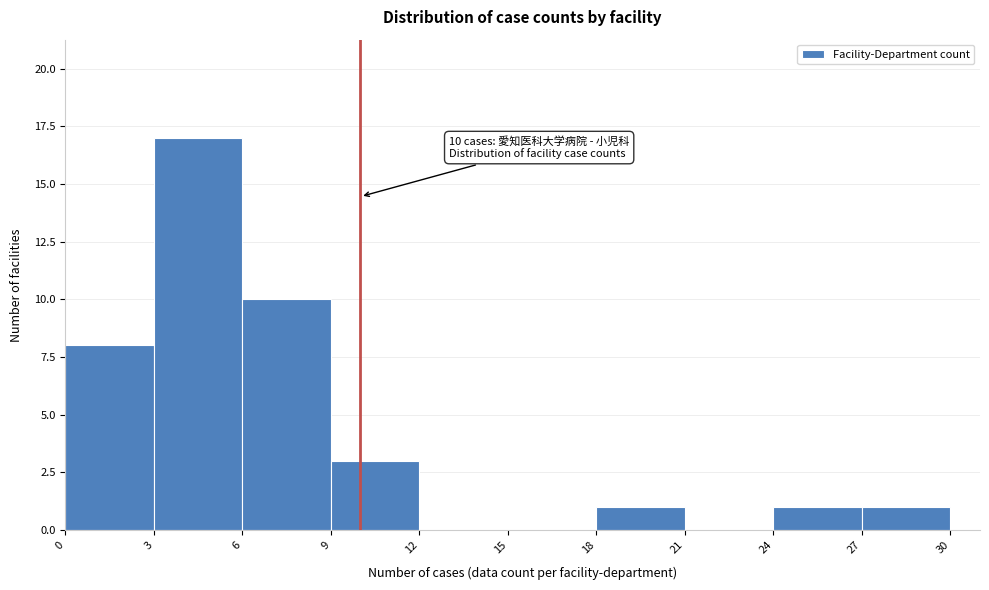

Which range on the x-axis has the tallest bar?

3 to 6